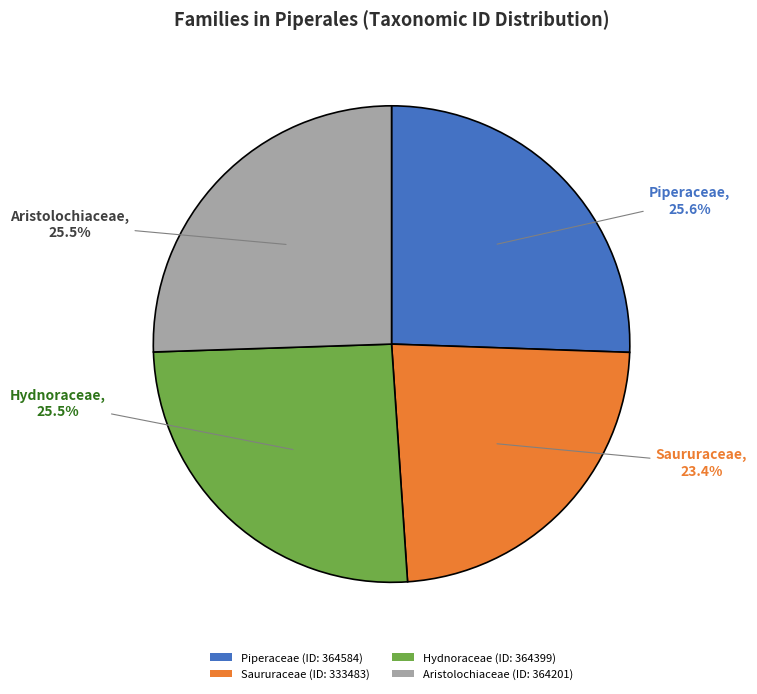

Does any single category account for the majority?

No